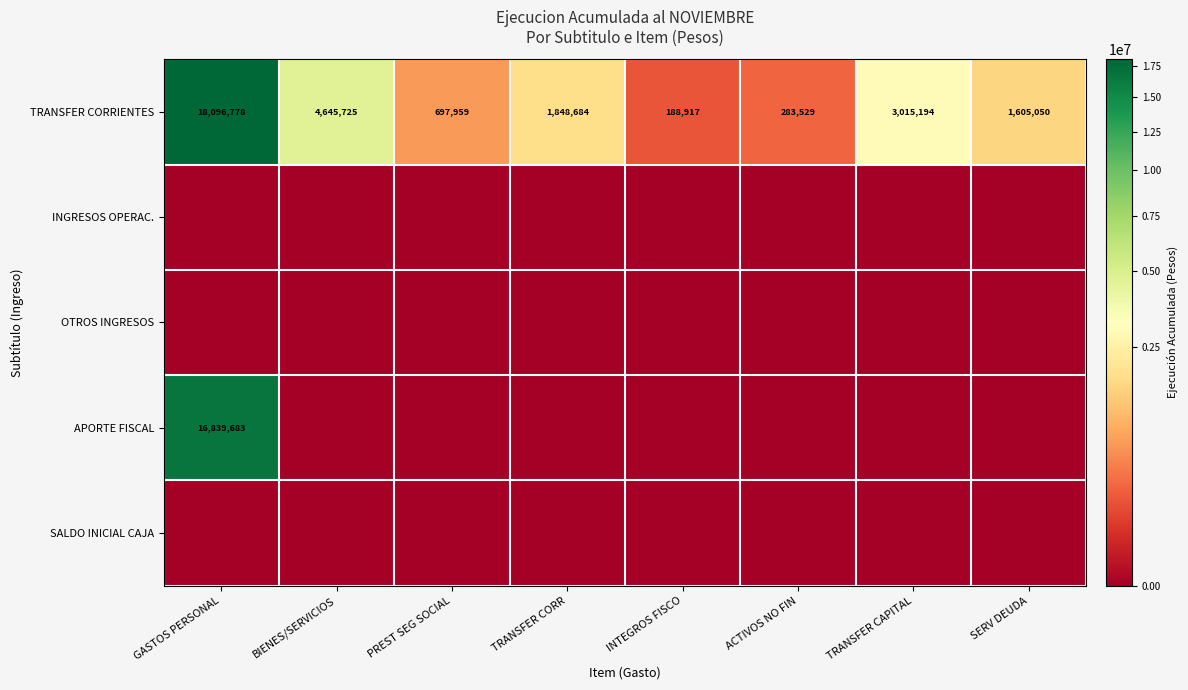

At which label does TRANSFER CORRIENTES reach its minimum?

INTEGROS FISCO